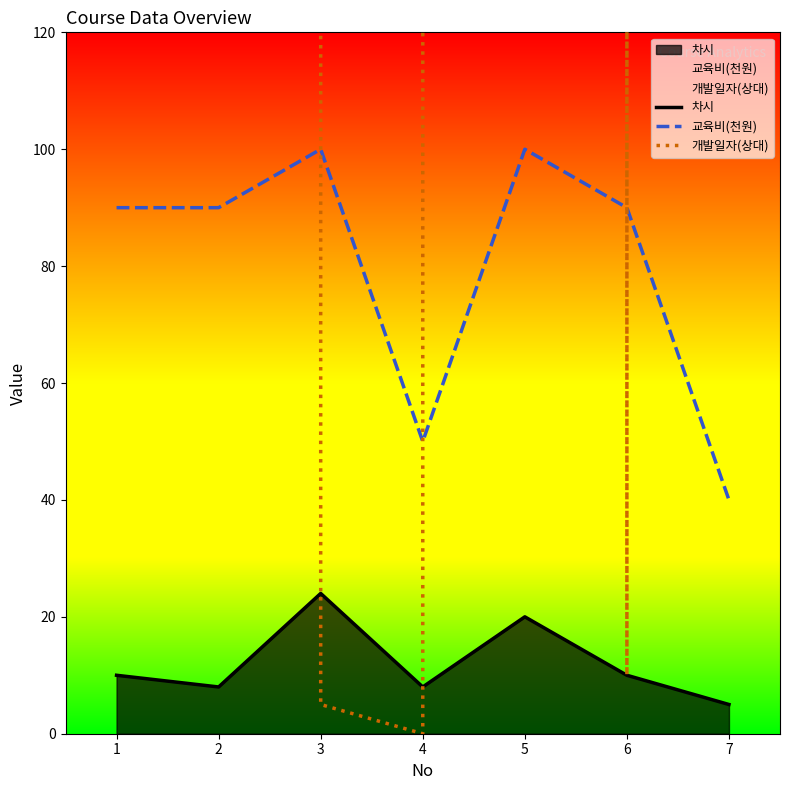

How many interior local valleys does the 교육비(개별) series have?

1